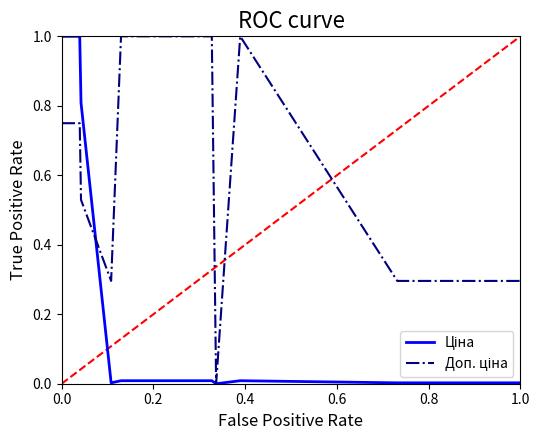

How many lines are shown in the chart?

2